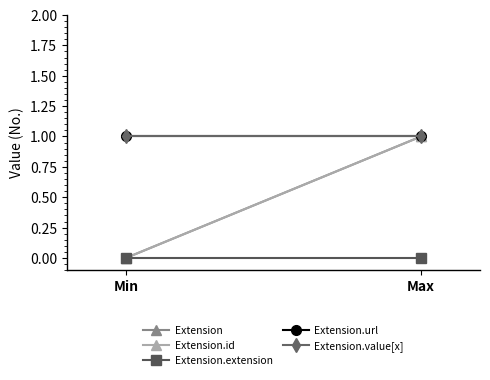

Reading left to right, list all the values displayed in this chart.

Extension: Min=0	Max=1
Extension.id: Min=0	Max=1
Extension.extension: Min=0	Max=0
Extension.url: Min=1	Max=1
Extension.value[x]: Min=1	Max=1